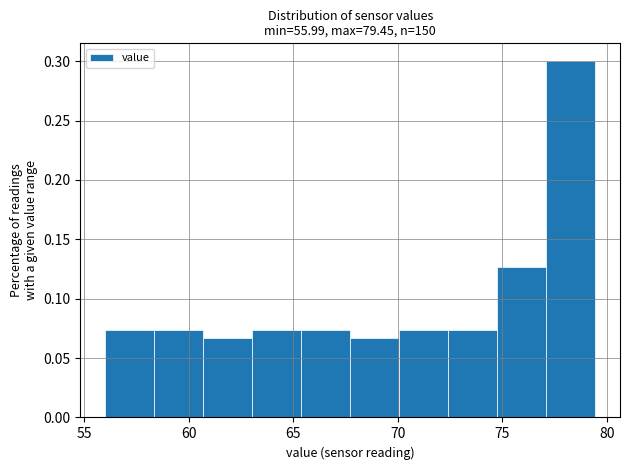

Reading left to right, list every bar in this chart as the range it spans on the x-axis followed by its height. Neither the bar edges nor the heights are printed on the chart, so give them approximately, as read against the axes.

56.0 to 58.5: 0.075
58.5 to 60.5: 0.075
60.5 to 63.0: 0.065
63.0 to 65.5: 0.075
65.5 to 67.5: 0.075
67.5 to 70.0: 0.065
70.0 to 72.5: 0.075
72.5 to 75.0: 0.075
75.0 to 77.0: 0.125
77.0 to 79.5: 0.300